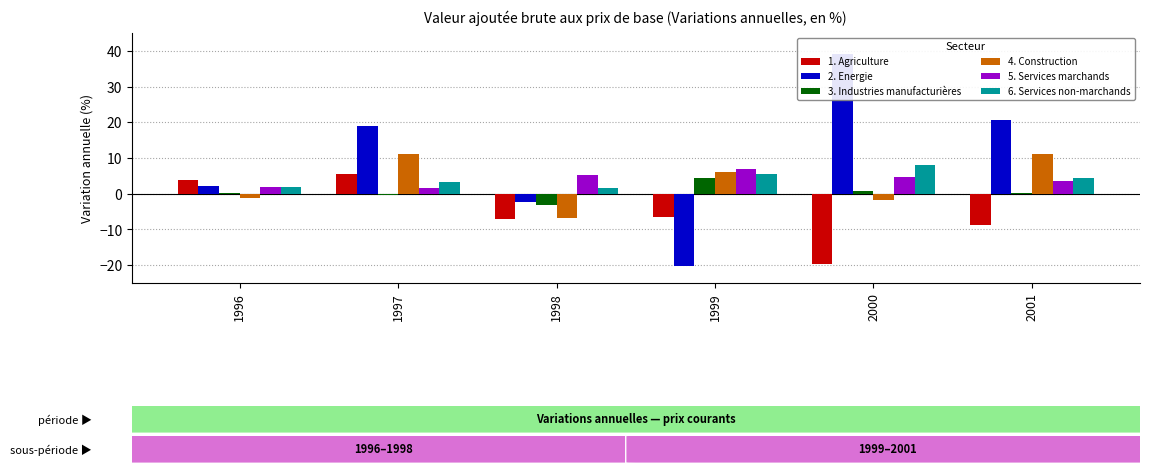

Which series changed the most between 1998 and 2000?

2. Energie